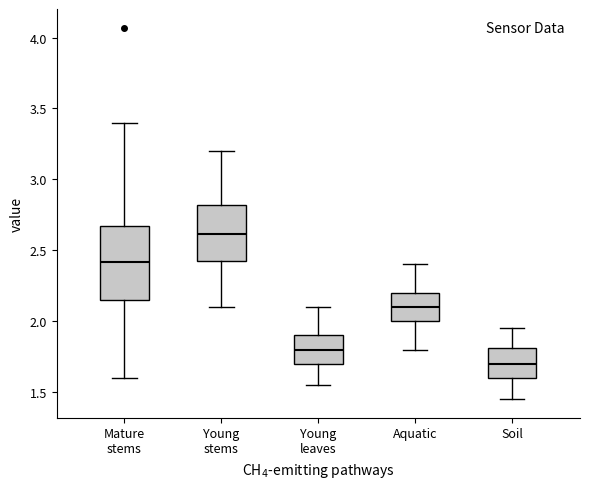

Reading left to right, transcribe this box plot: for each box, give where its median line is, the range the box spans, and where its two whiskers end, as read against the y-axis. The values are not printed on the chart, so give them approximately, as read against the axis.

Mature stems: median 2.40, box 2.15 to 2.65, whiskers 1.60 to 3.40
Young stems: median 2.60, box 2.40 to 2.80, whiskers 2.10 to 3.20
Young leaves: median 1.80, box 1.70 to 1.90, whiskers 1.55 to 2.10
Aquatic: median 2.10, box 2.00 to 2.20, whiskers 1.80 to 2.40
Soil: median 1.70, box 1.60 to 1.80, whiskers 1.45 to 1.95